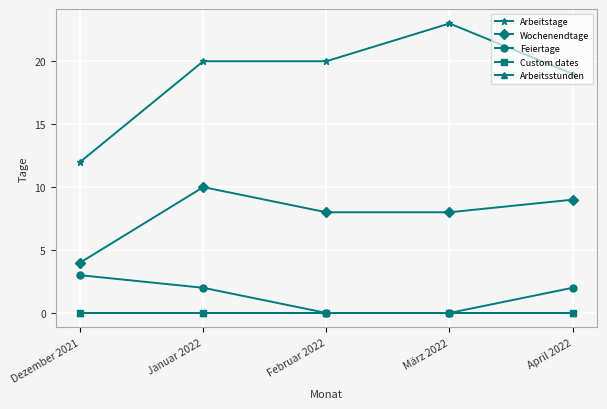

At which category does the chart reach its peak across all series?

März 2022